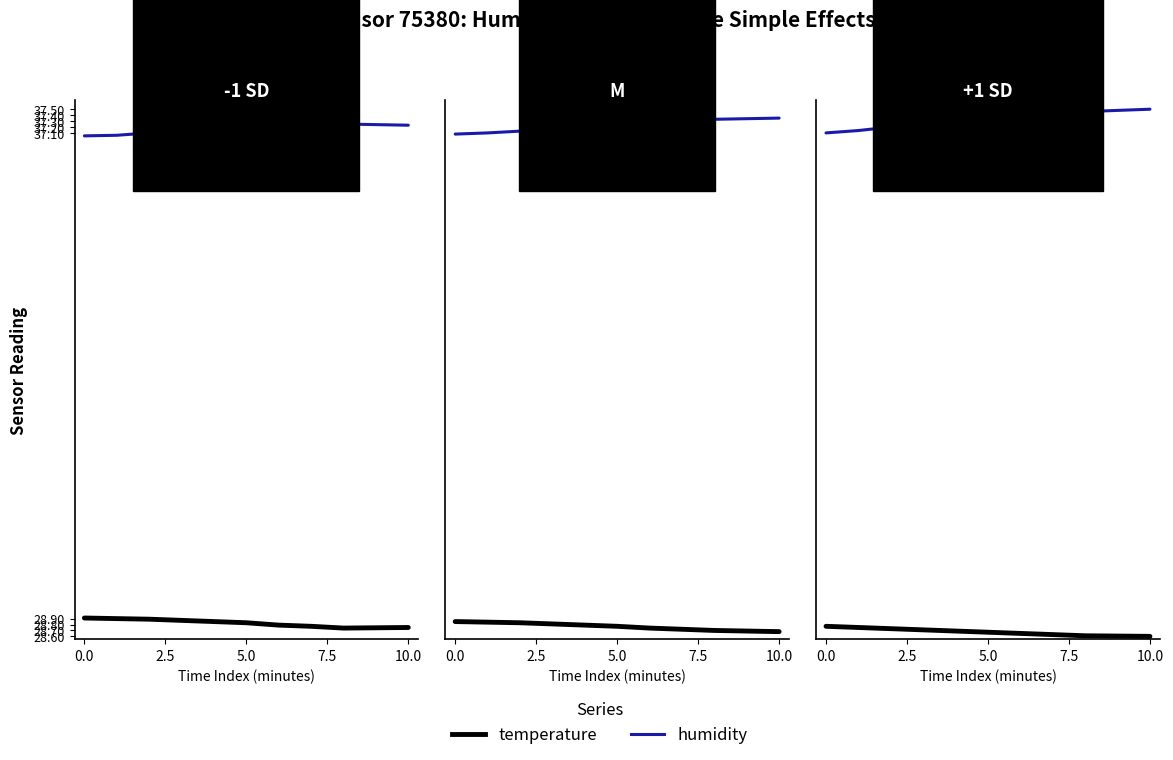

What is the label of the 5th point from the left?

10.0